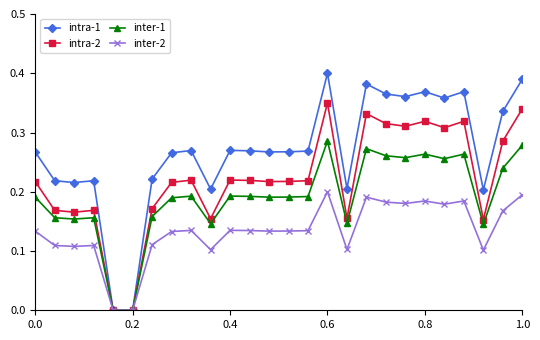

Which series has the largest range (max minus min)?

intra-1